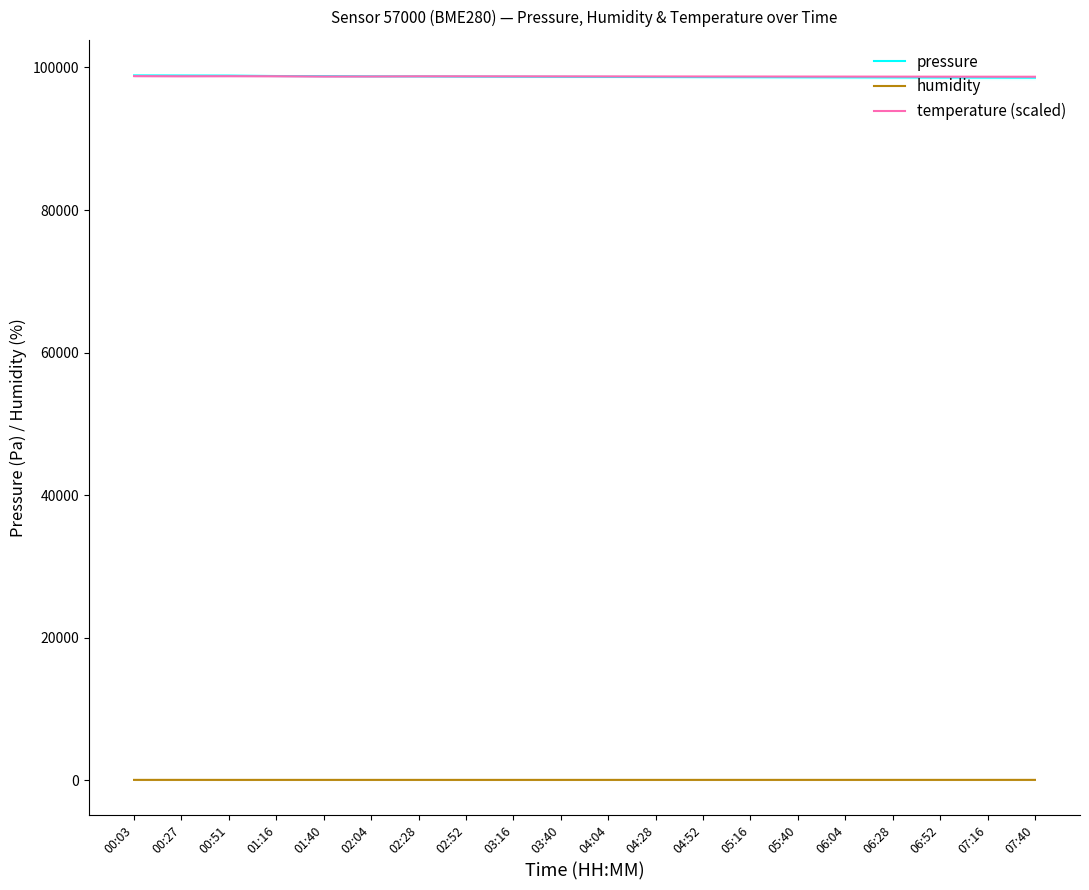

How many interior local peaks does the temperature (scaled) series have?

2